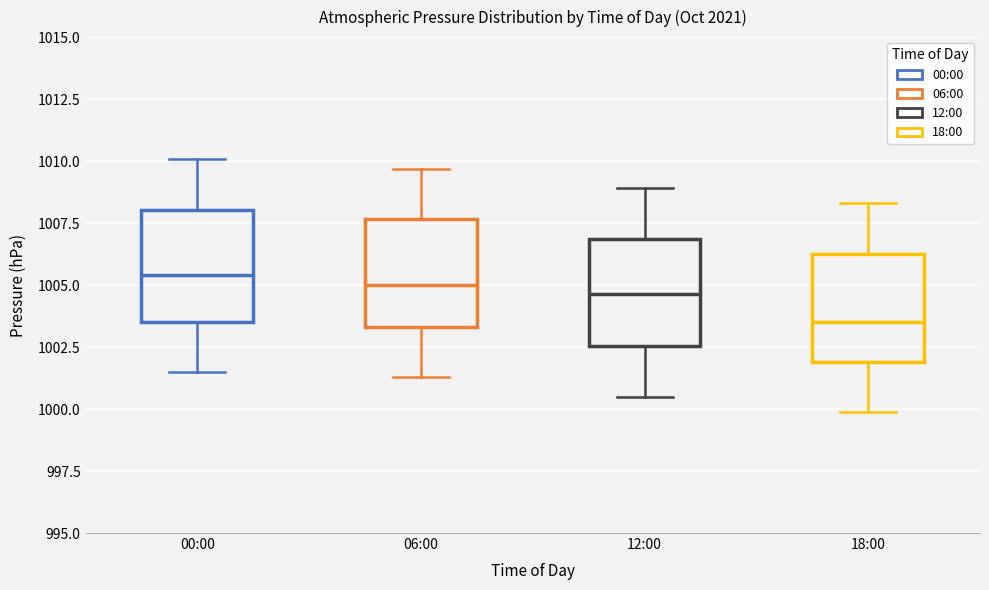

Reading left to right, read every box against the y-axis: the position of its median line, the range the box covers, and the ends of its whiskers. The values are not printed on the chart, so give them approximately, as read against the axis.

00:00: median 1005.5, box 1003.5 to 1008.0, whiskers 1001.5 to 1010.0
06:00: median 1005.0, box 1003.5 to 1007.5, whiskers 1001.5 to 1009.5
12:00: median 1004.5, box 1002.5 to 1007.0, whiskers 1000.5 to 1009.0
18:00: median 1003.5, box 1002.0 to 1006.5, whiskers 1000.0 to 1008.5